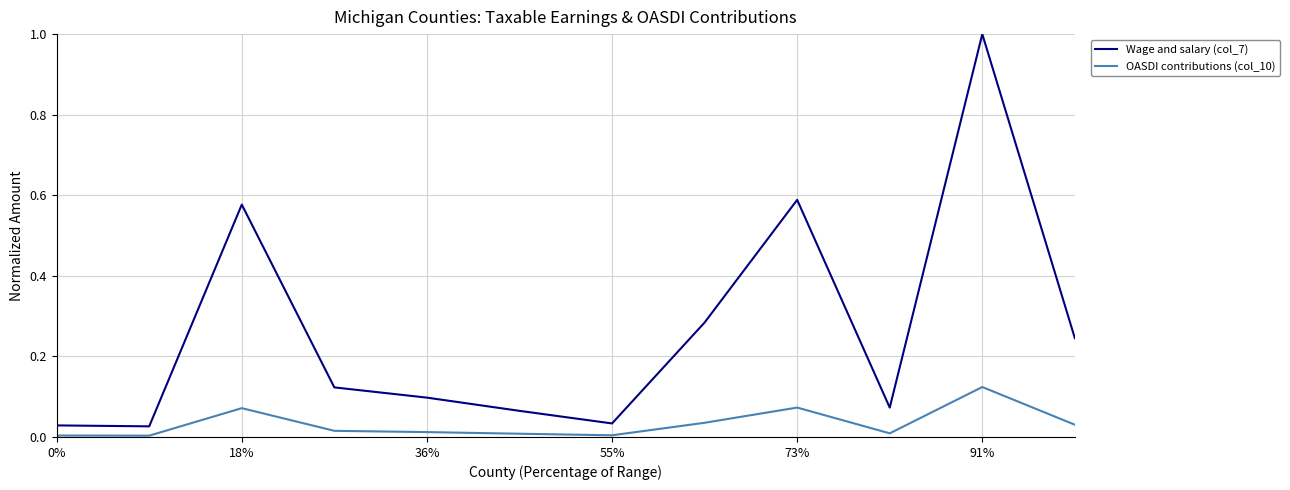

Which series has the widest spread of values?

Wage and salary (col_7)